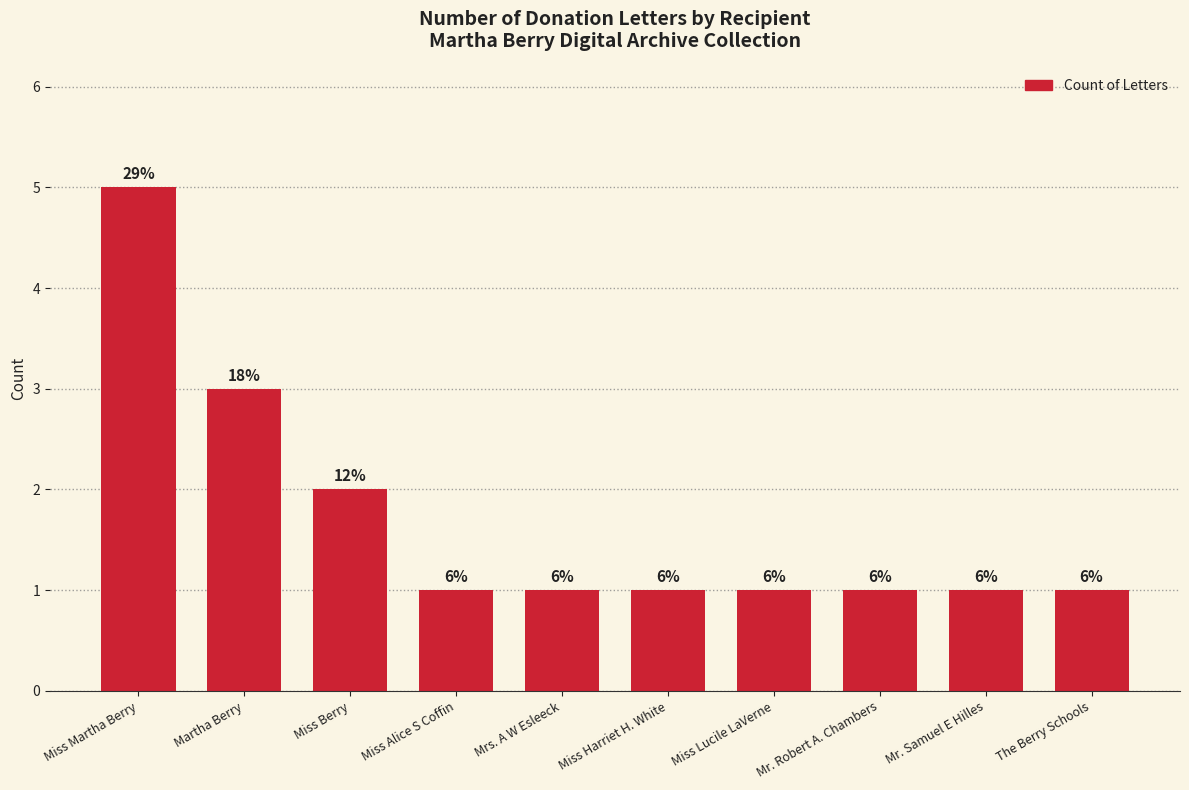

Reading left to right, what are all the values shown in this chart?

Miss Martha Berry=5	Martha Berry=3	Miss Berry=2	Miss Alice S Coffin=1	Mrs. A W Esleeck=1	Miss Harriet H. White=1	Miss Lucile LaVerne=1	Mr. Robert A. Chambers=1	Mr. Samuel E Hilles=1	The Berry Schools=1